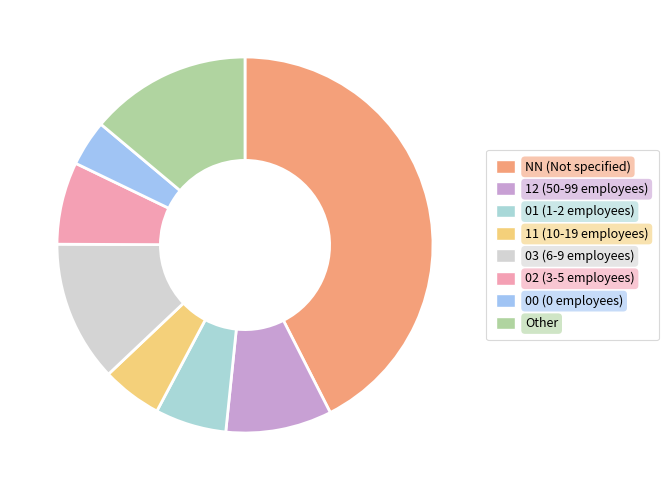

How many segments does this pie chart have?

8